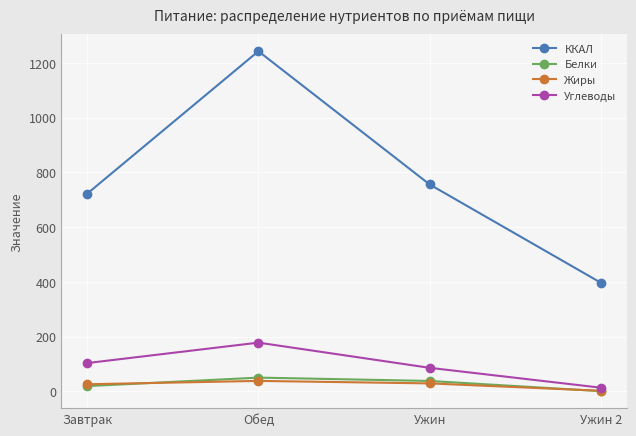

What is the average value of the Белки series?

27.0